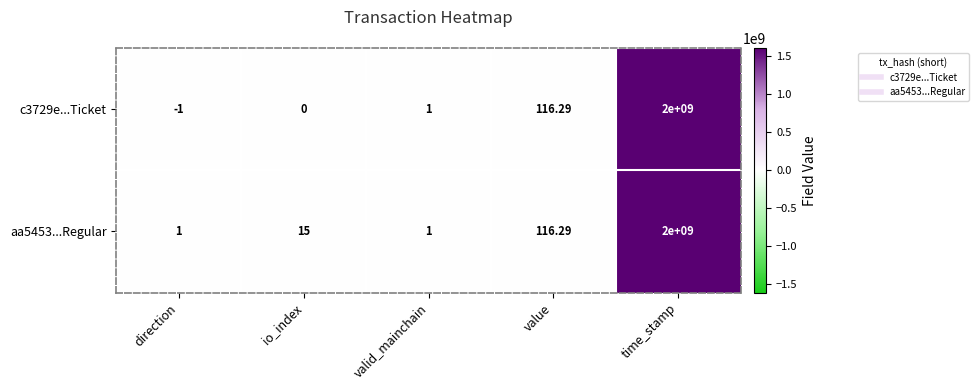

Where is aa5453...Regular nearest to the value 1000000000?

value